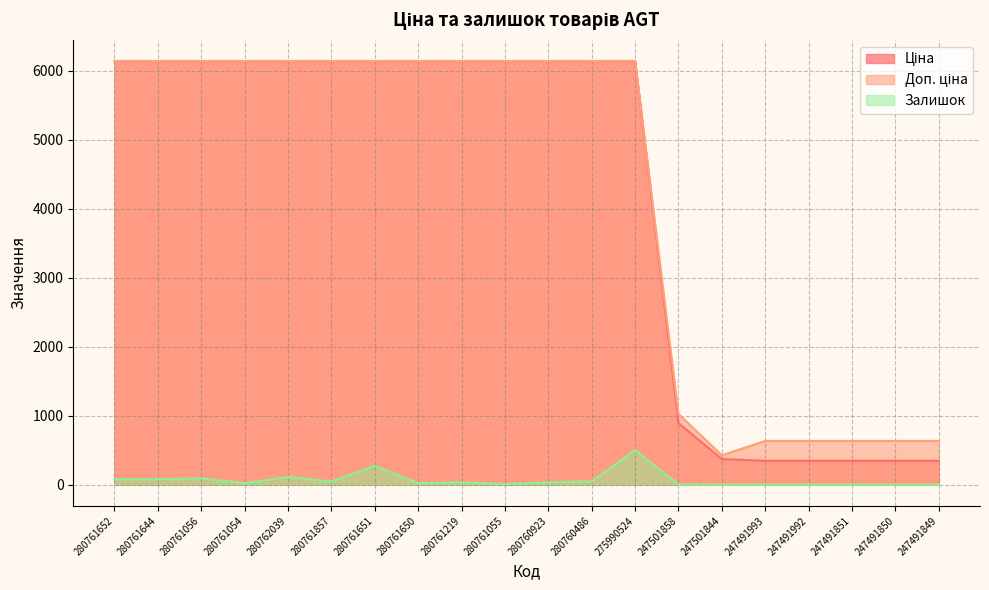

The Ціна series shows 345.6 at 247491849. True or false?

True